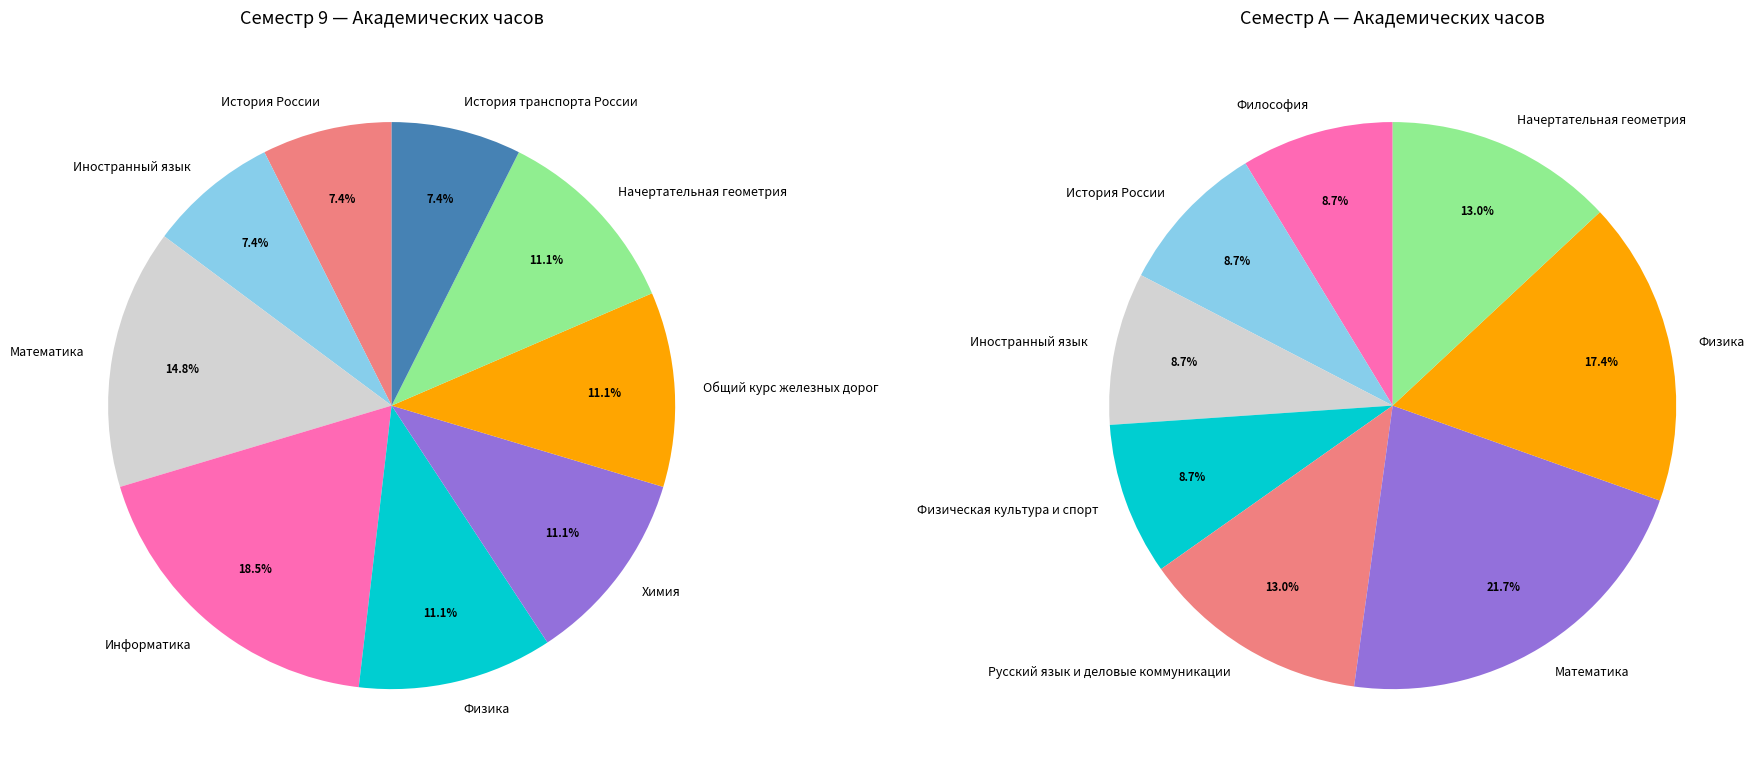

Combined, what portion of the pie is Информатика and Химия?

29.6%